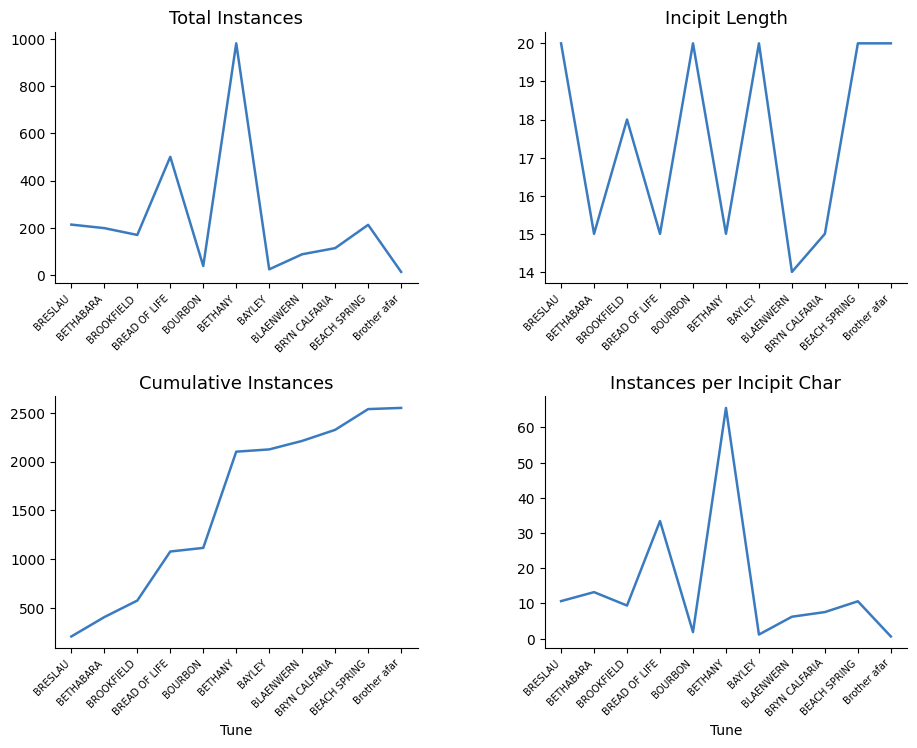

What is the difference between the incipit_lengths values at BRESLAU and BETHANY?

5.0